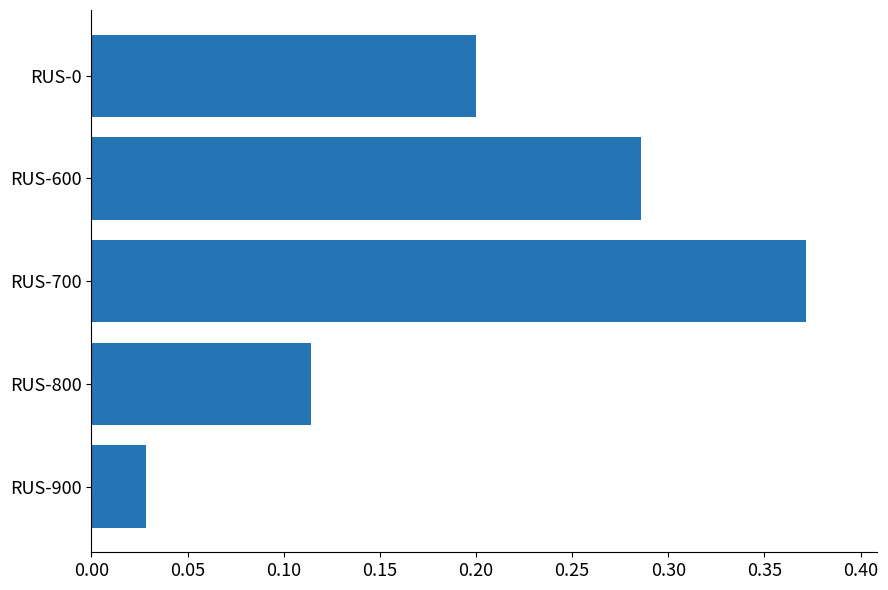

What is the change in value from RUS-900 to RUS-800?

+0.1